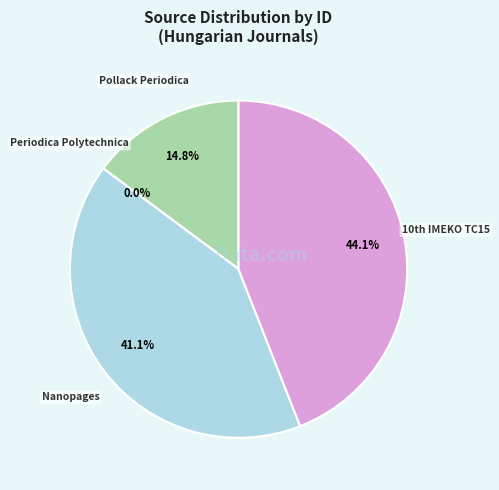

Does any single category account for the majority?

No